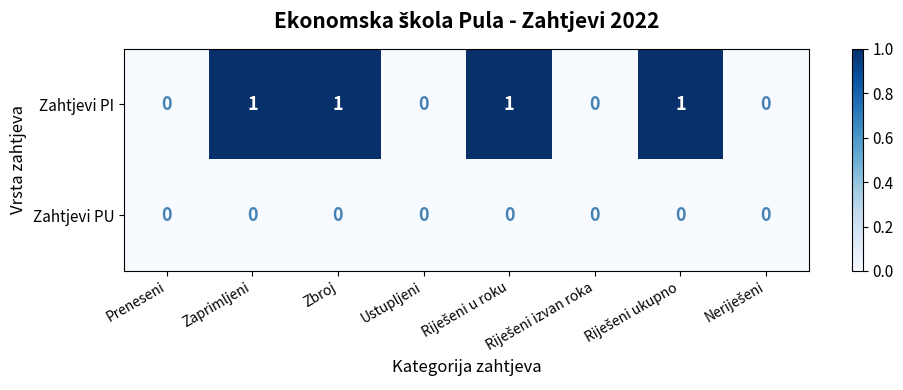

Which series has the widest spread of values?

Zahtjevi PI